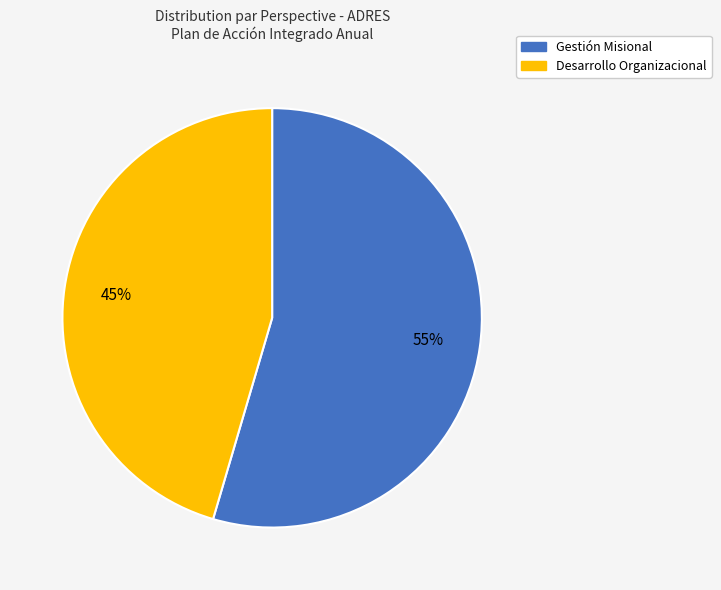

Do Gestión Misional and Desarrollo Organizacional together represent more than half of the pie?

Yes